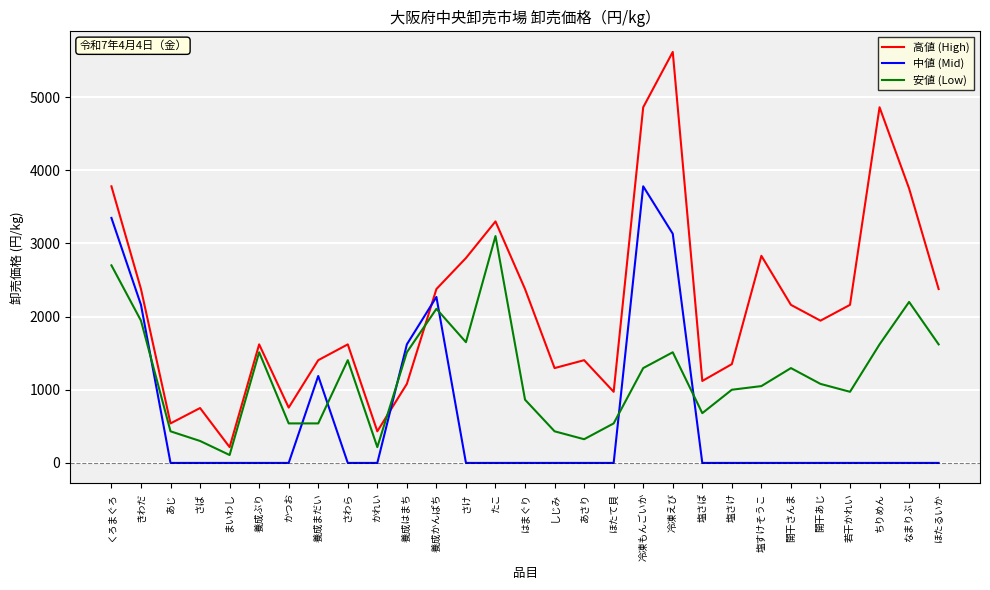

What is the difference between the 高値 (High) values at あじ and 開干あじ?

1404